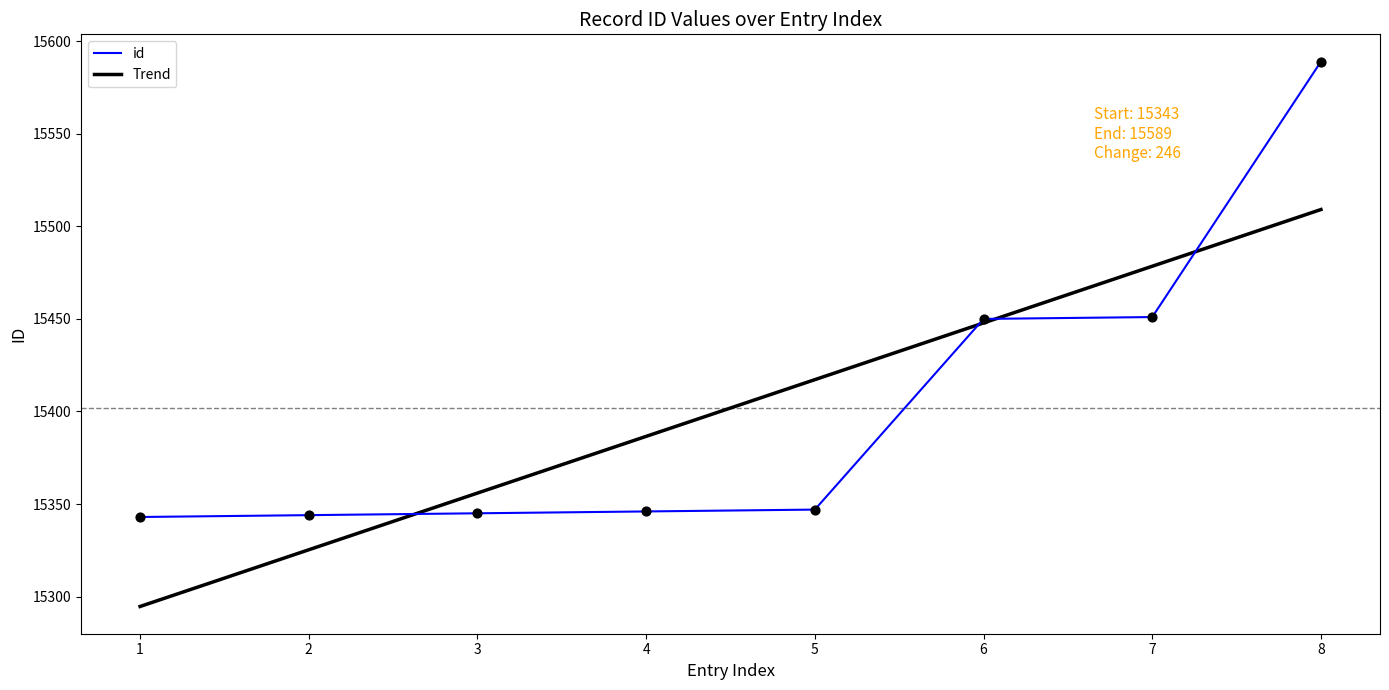

At which label does id reach its peak?

8